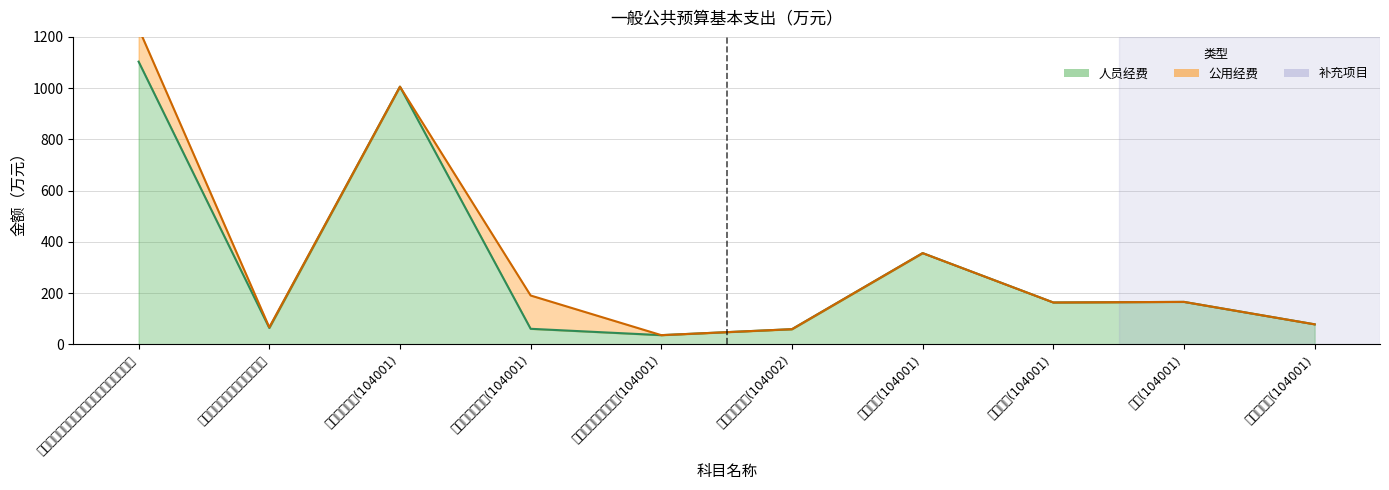

Reading right to left, list all the values displayed in this chart.

住房公积金(104001)=78.7	奖金(104001)=166.2	津贴补贴(104001)=163.9	基本工资(104001)=356.5	工资福利支出(104002)=59.7	对个人和家庭的补助(104001)=36.4	商品和服务支出(104001)=61.2	工资福利支出(104001)=1005.8	中国民主建国会朝阳市委员会=64.5	中国人民政治协商会议辽宁省朝阳市委员会=1103.4